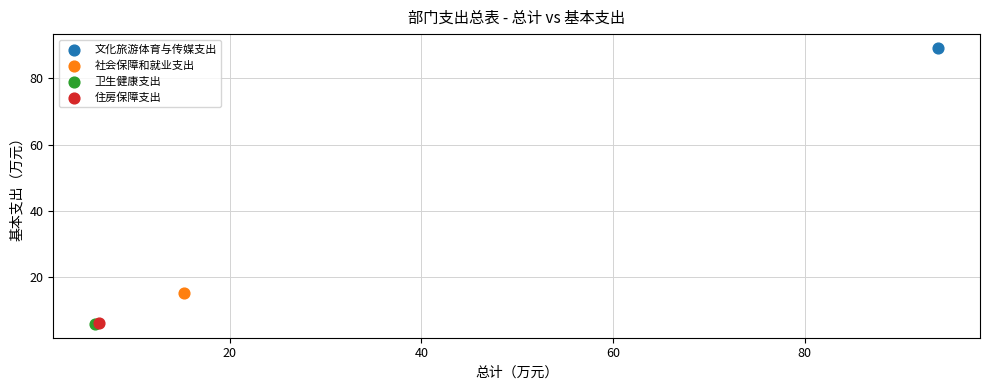

Which series contains the highest Y value?

文化旅游体育与传媒支出